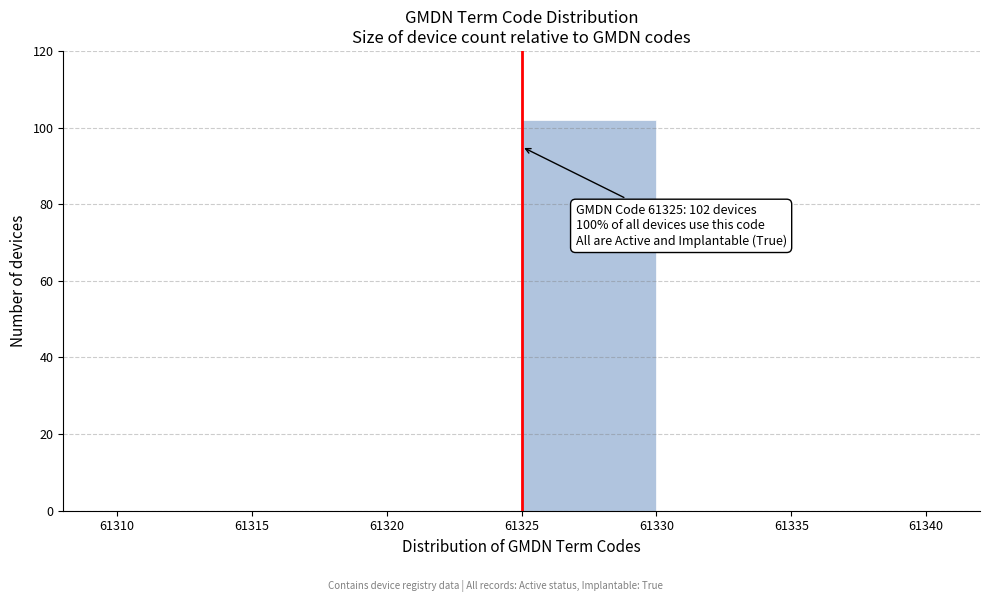

Which range on the x-axis has the tallest bar?

61325 to 61330